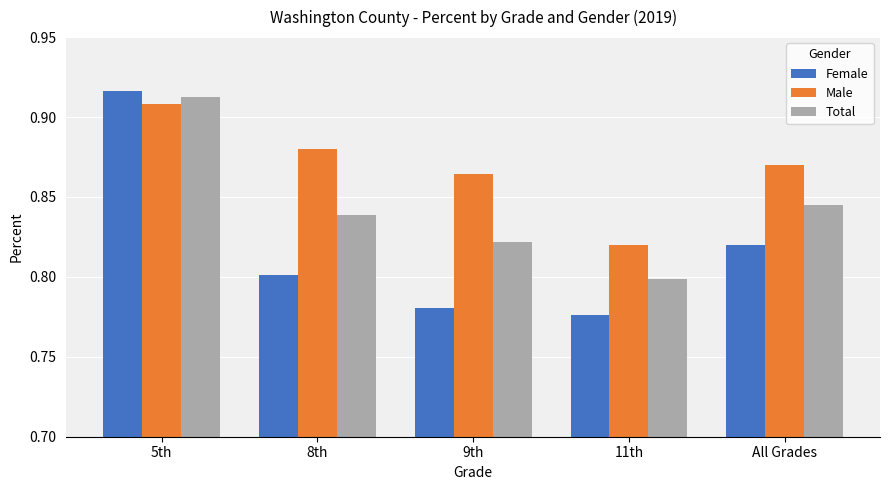

The value of Total at 11th is 0.8. True or false?

True